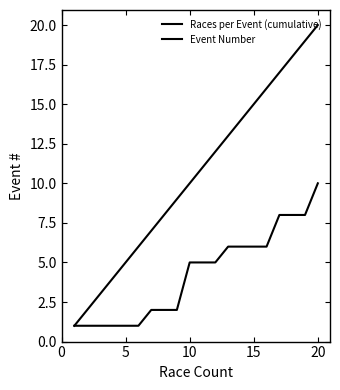

Does the chart have visible grid lines?

No